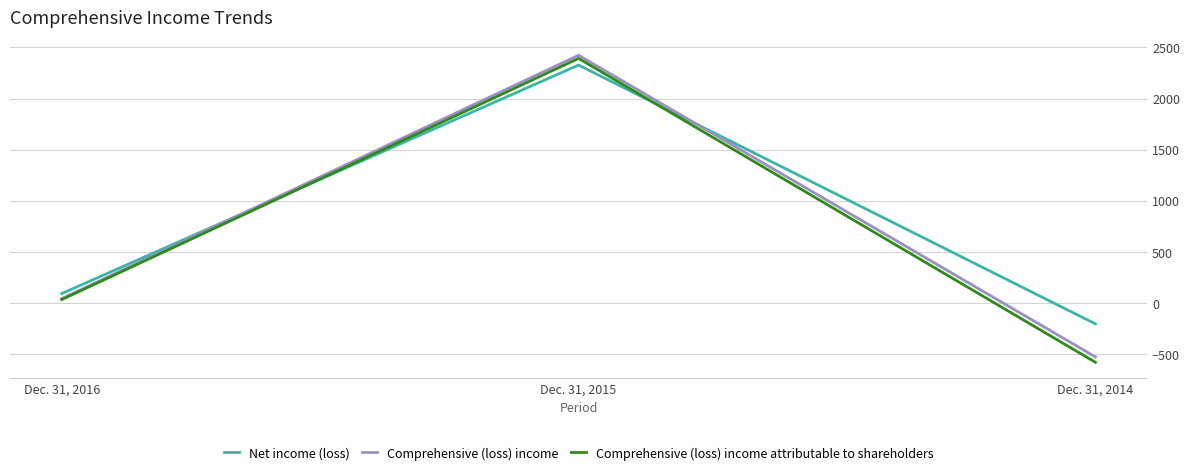

How many lines are shown in the chart?

3